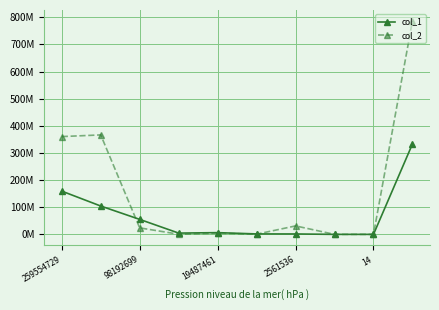

At which category is the sum across all series the highest?

9